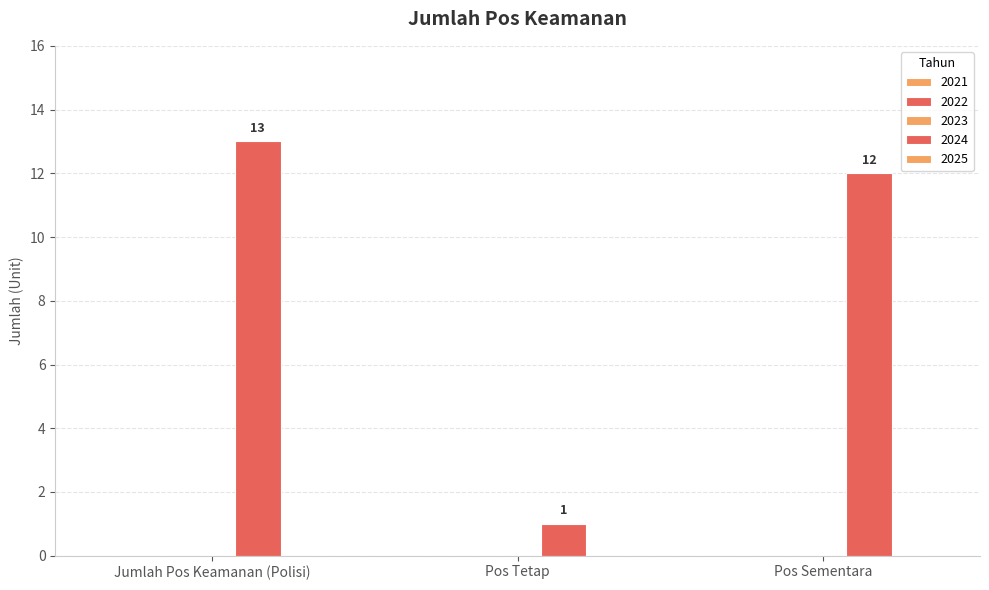

Does the chart contain stacked bars?

No